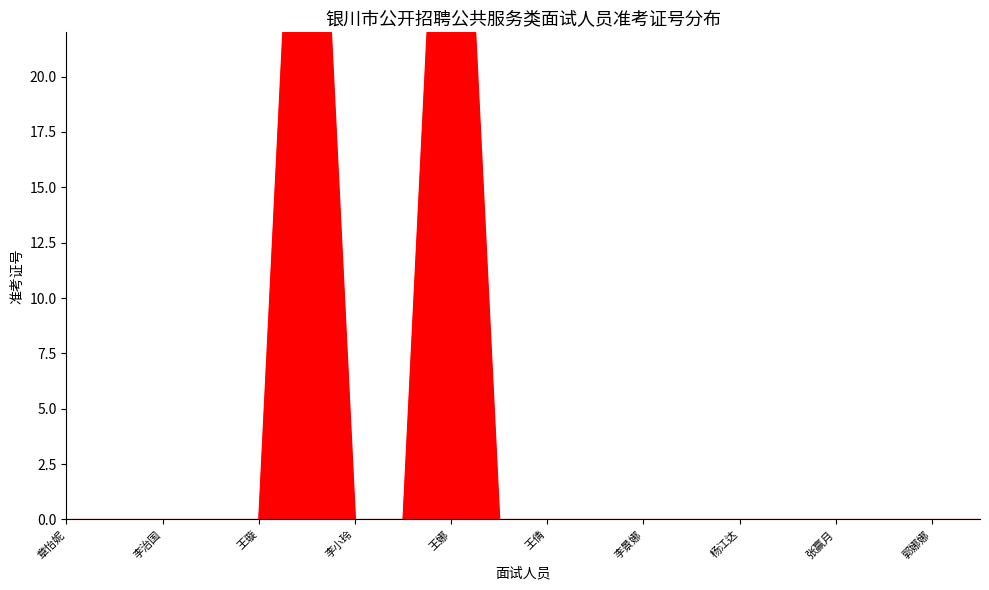

How many interior local peaks (higher than both neighbors) does the data have?

10